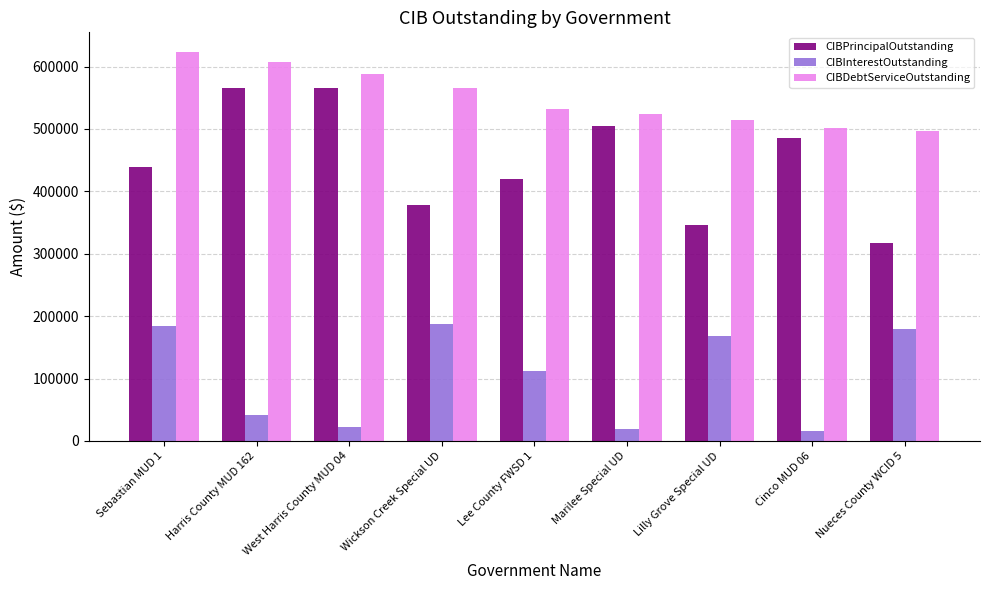

How many data points in CIBDebtServiceOutstanding are above 531553?

5